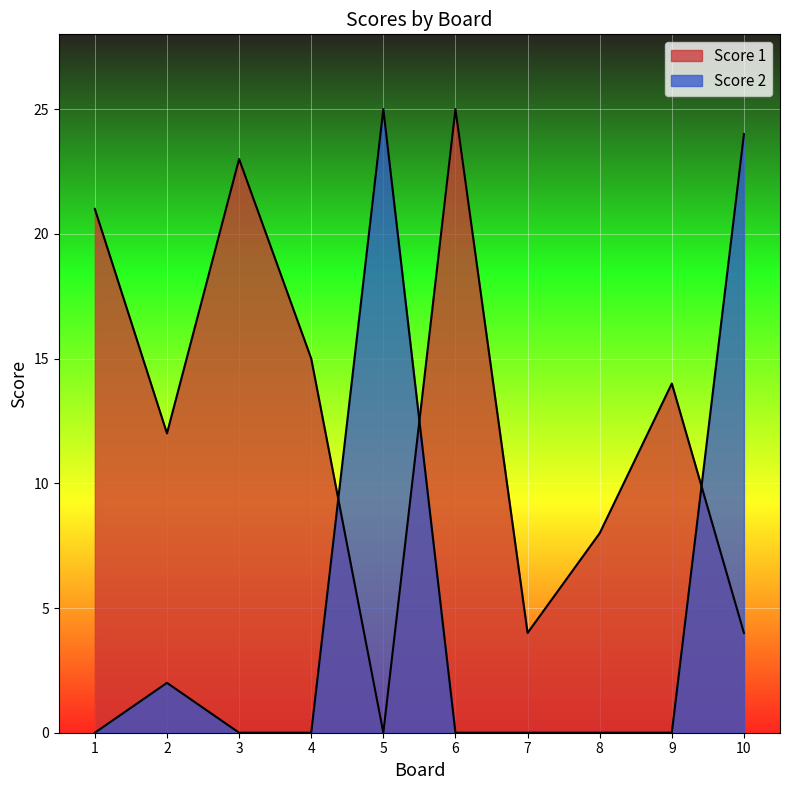

What value does the Score 1 series have at 4?

15